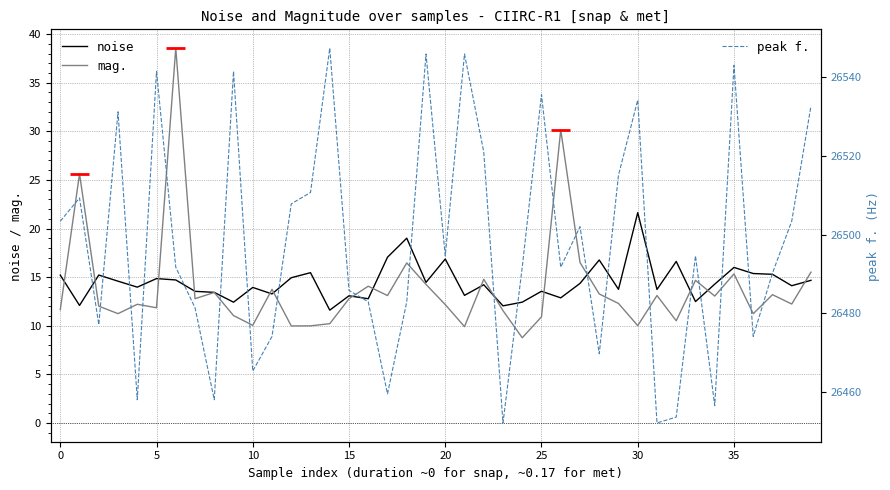

At which label does noise reach its peak?

30